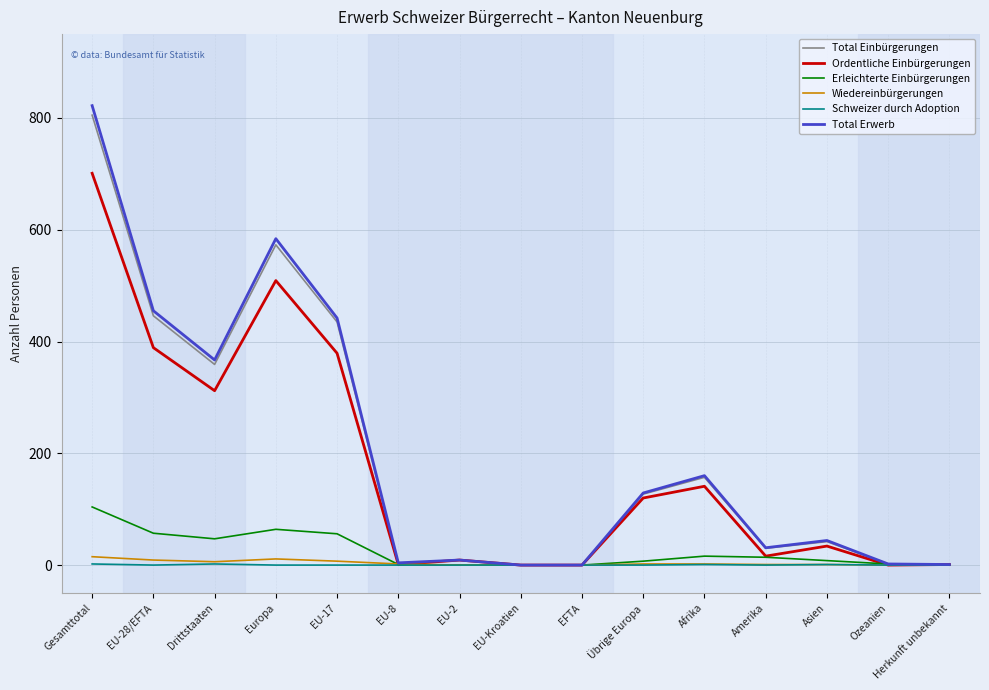

At which category is the sum across all series the highest?

Gesamttotal